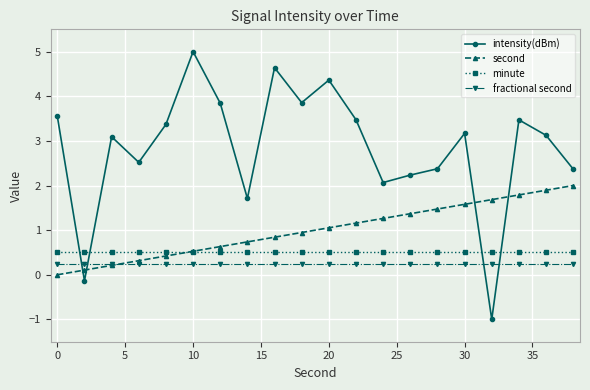

What is the value of the intensity(dBm) point at the 9th from the left?

4.6